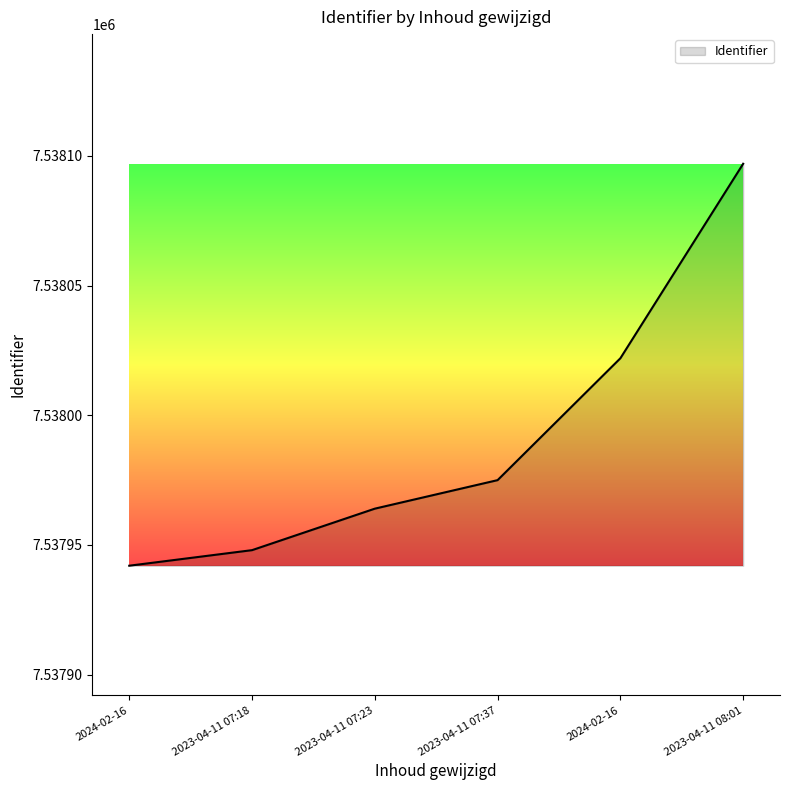

At which category does the chart reach its peak across all series?

2023-04-11 08:01